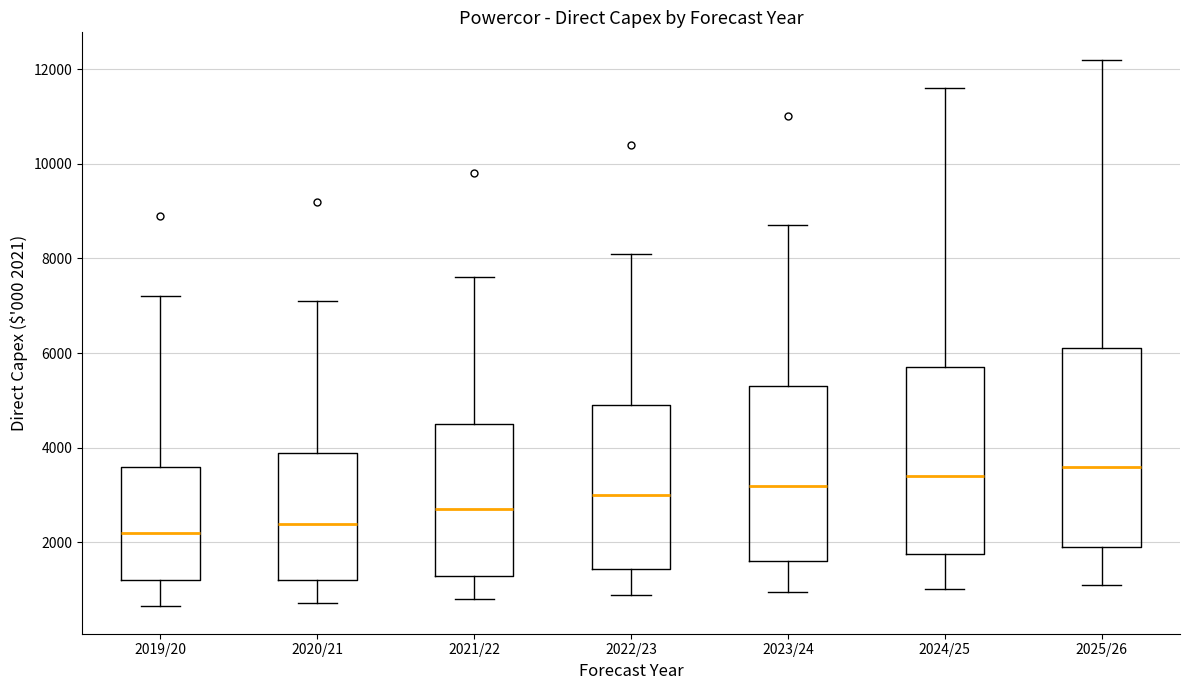

Where does the lower whisker of the box for 2024/25 end on the y-axis? The values are not printed on the chart, so give them approximately, as read against the axis.

1000